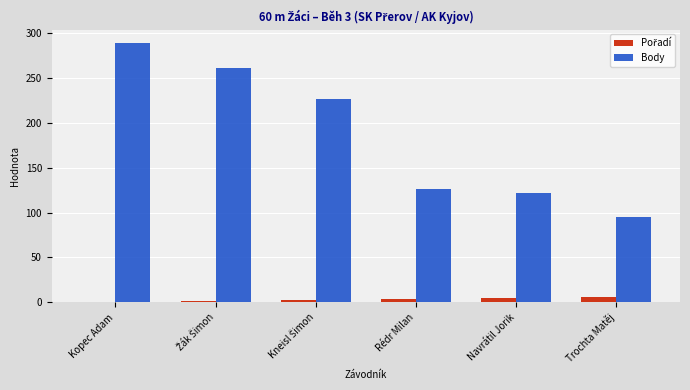

True or false: Body has a value of 66 at Trochta Matěj.

False